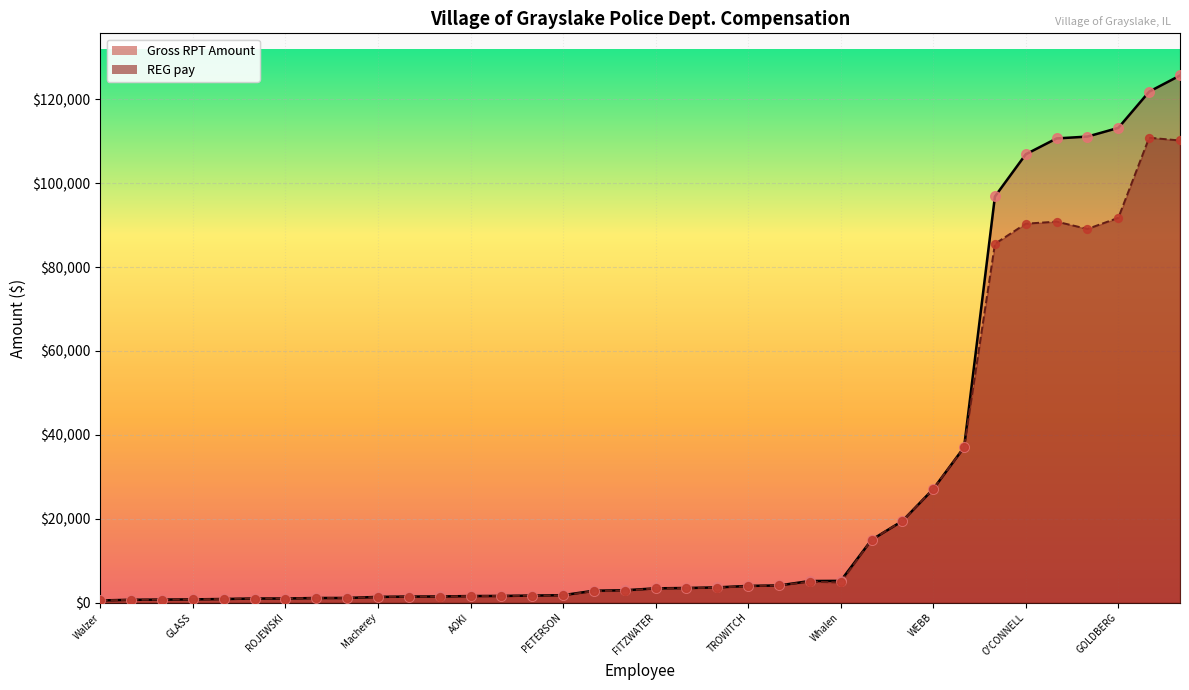

Which series has the largest total across all categories?

Gross RPT Amount